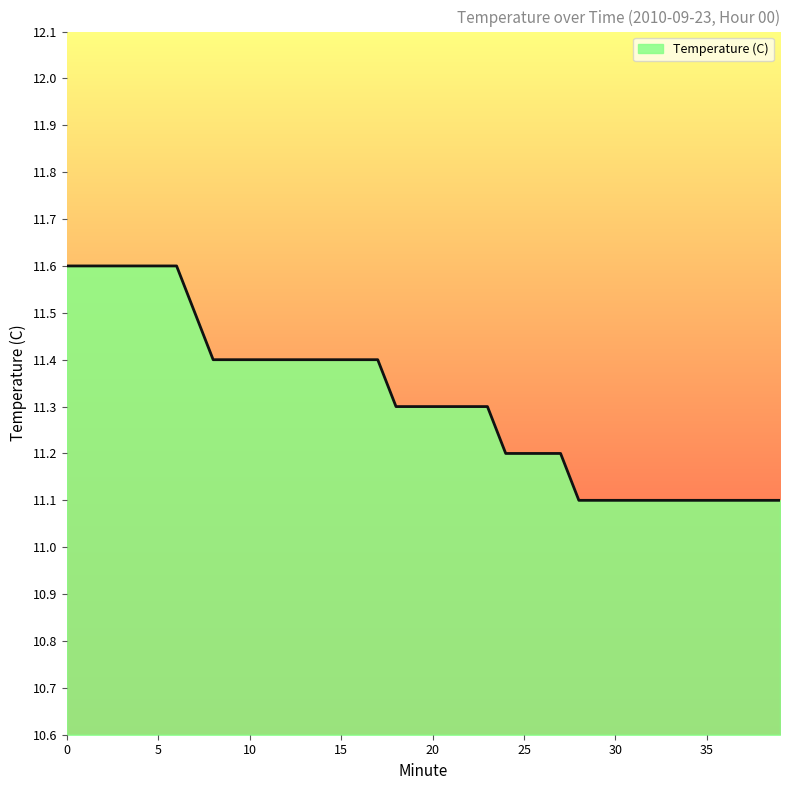

What is the minimum value shown in the chart?

11.1